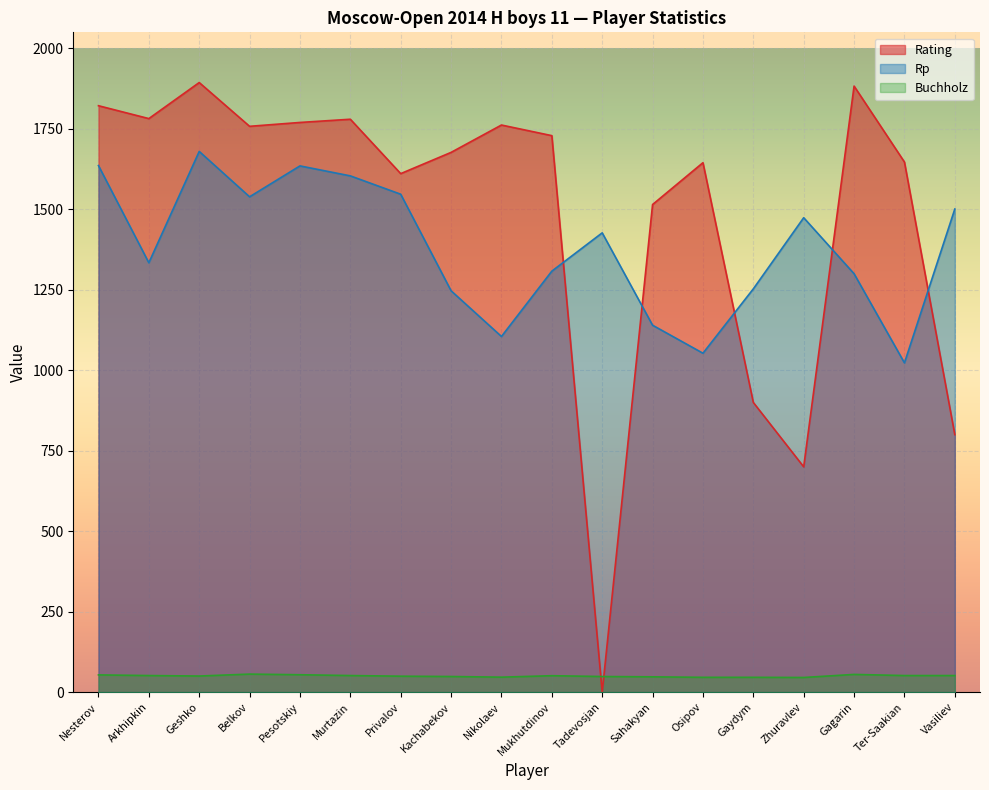

How many values in the Buchholz series are below 51?

9